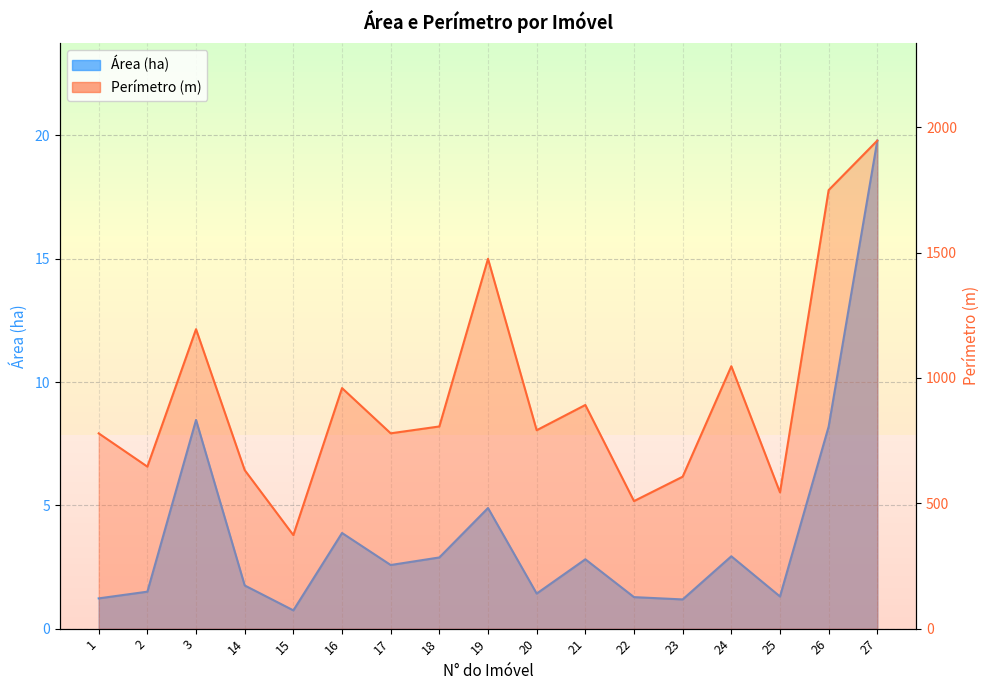

True or false: Área (ha) has more than 0 points higher than both neighbors.

True